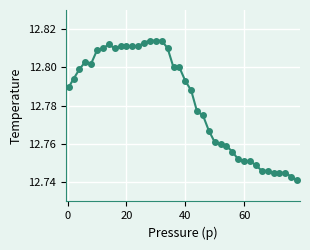

Count the values in the range 12 to 13.

40